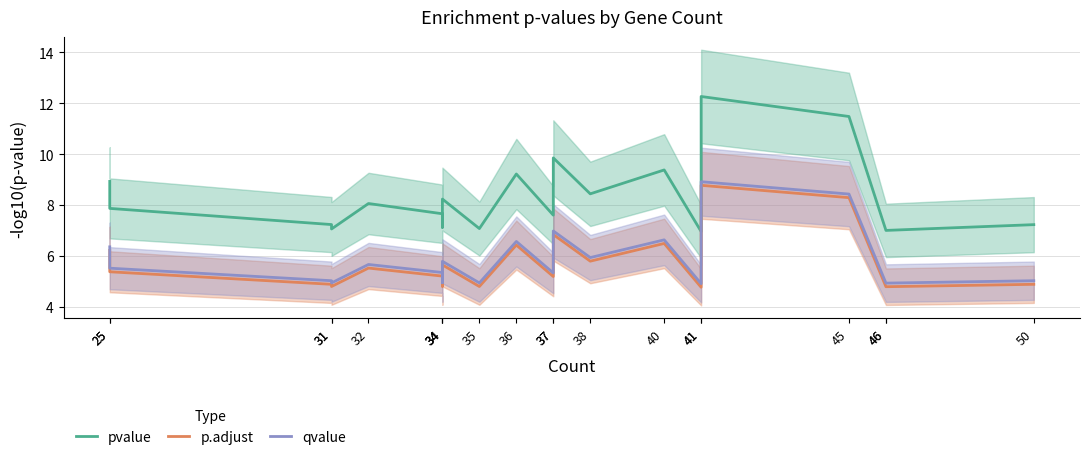

True or false: pvalue and p.adjust cross at least once.

False